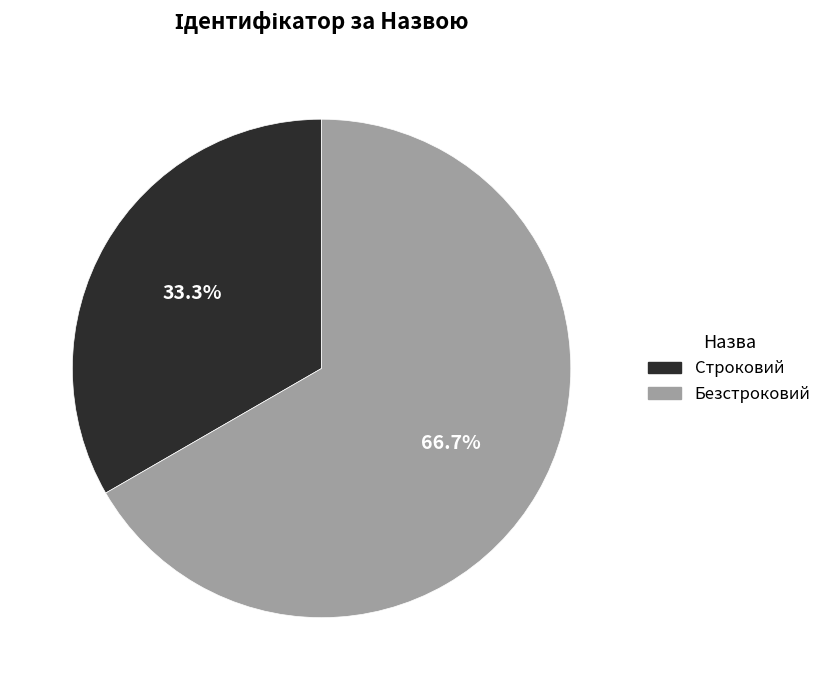

Is the sum of Безстроковий and Строковий greater than half?

Yes